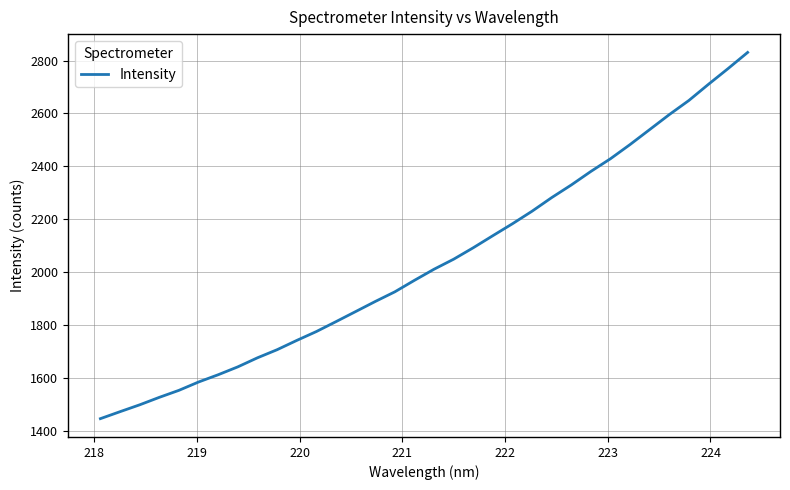

What is the difference between the maximum and minimum values?

1384.6